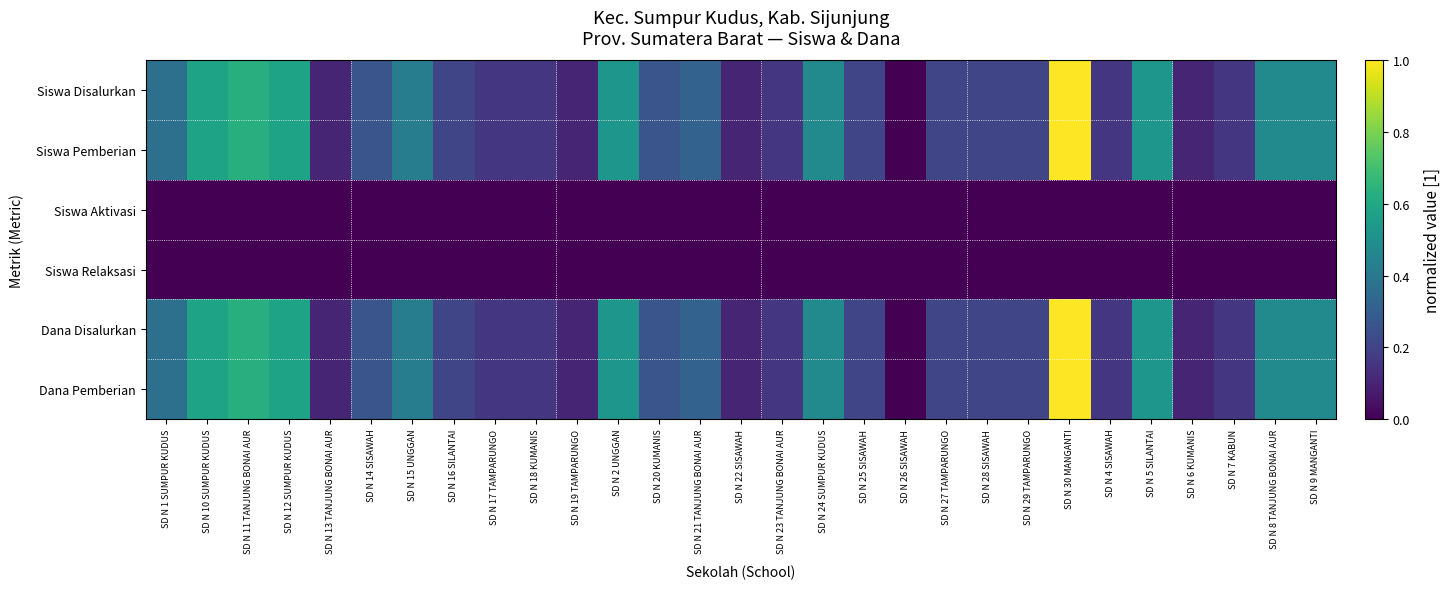

How many series are shown in this chart?

6